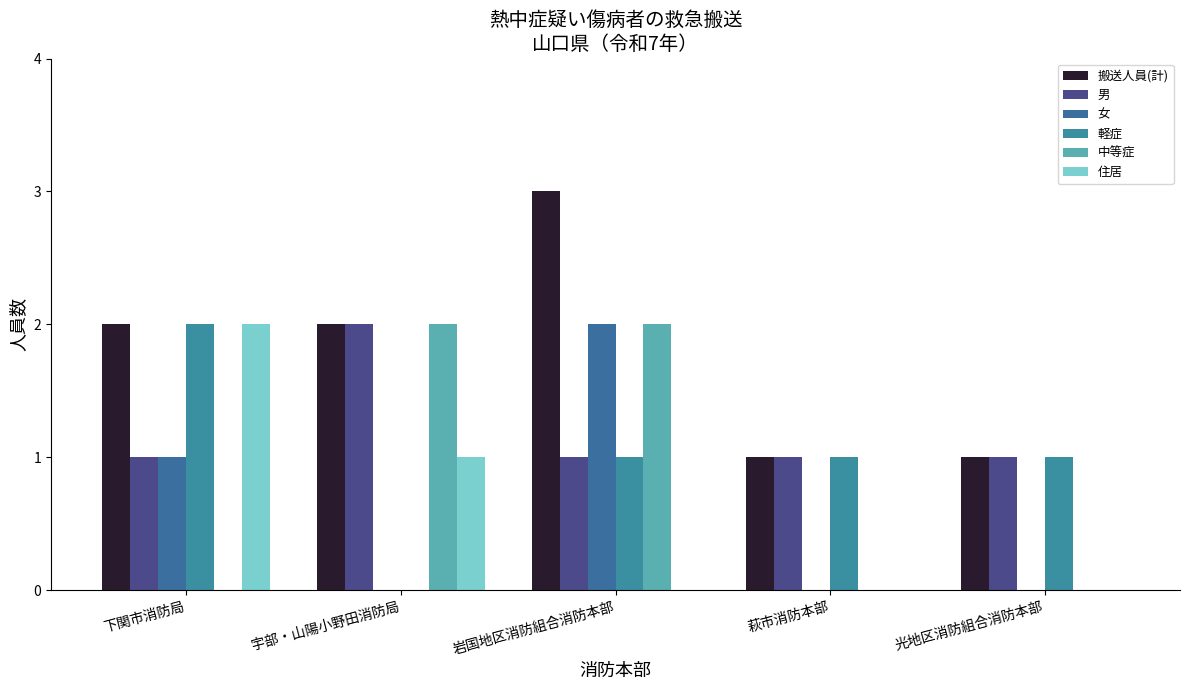

Is the value of 搬送人員(計) at 萩市消防本部 greater than the value of 中等症 at 宇部・山陽小野田消防局?

No